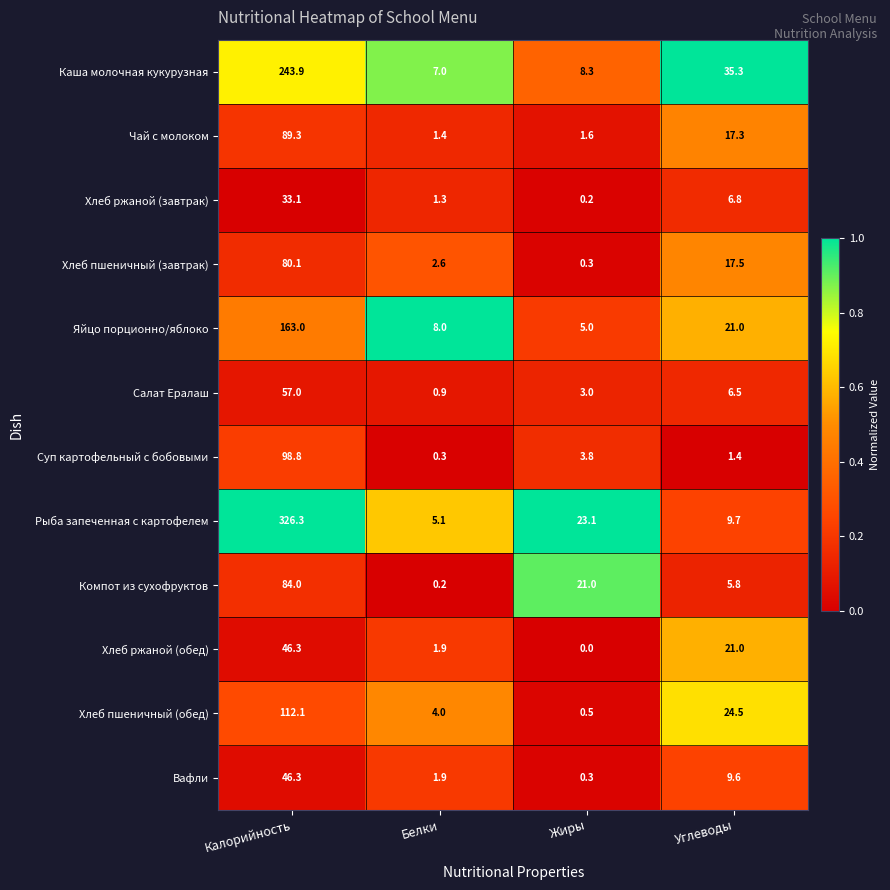

What is the total value across all series at Жиры?

67.1